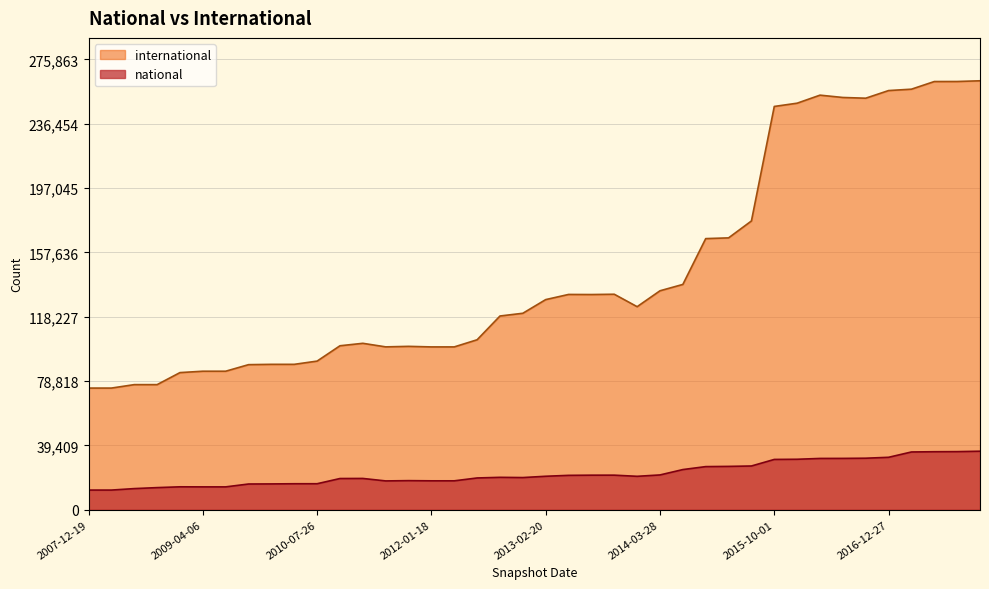

What is the total value across all series at 2015-07-03?

203632